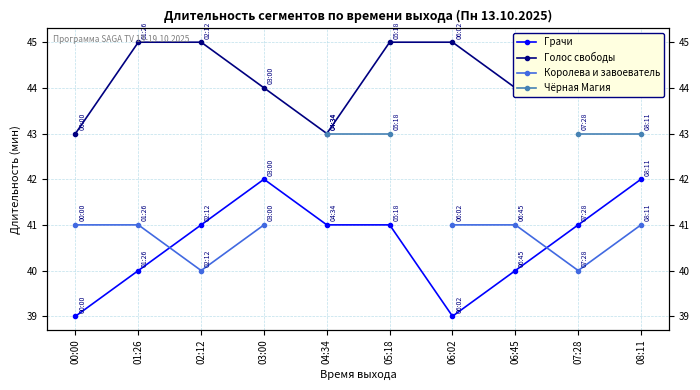

What are all the series names shown in the legend?

Грачи, Голос свободы, Королева и завоеватель, Чёрная Магия